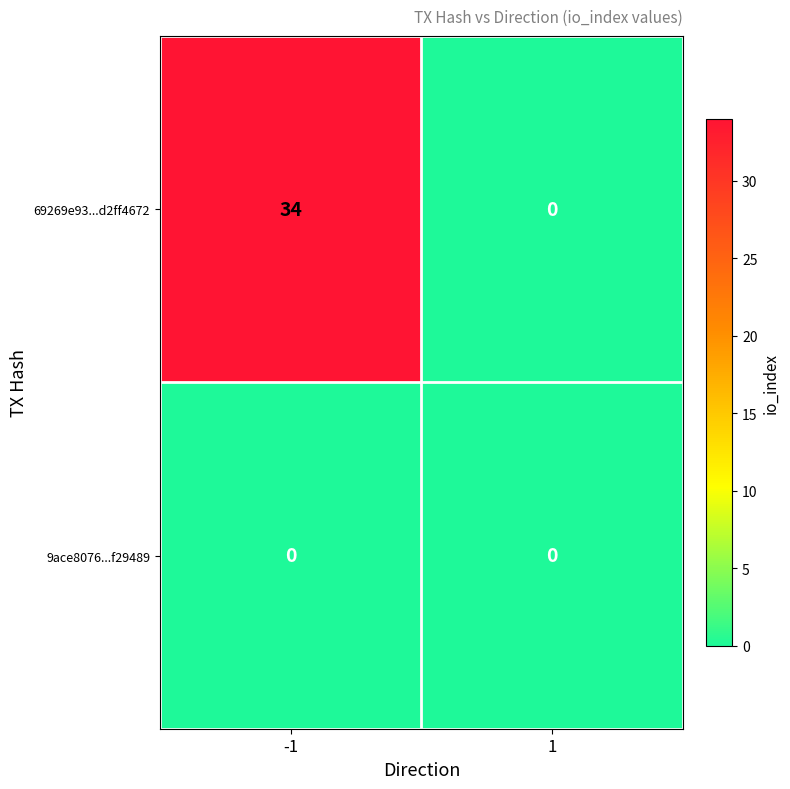

Which series has the largest range (max minus min)?

69269e93...d2ff4672